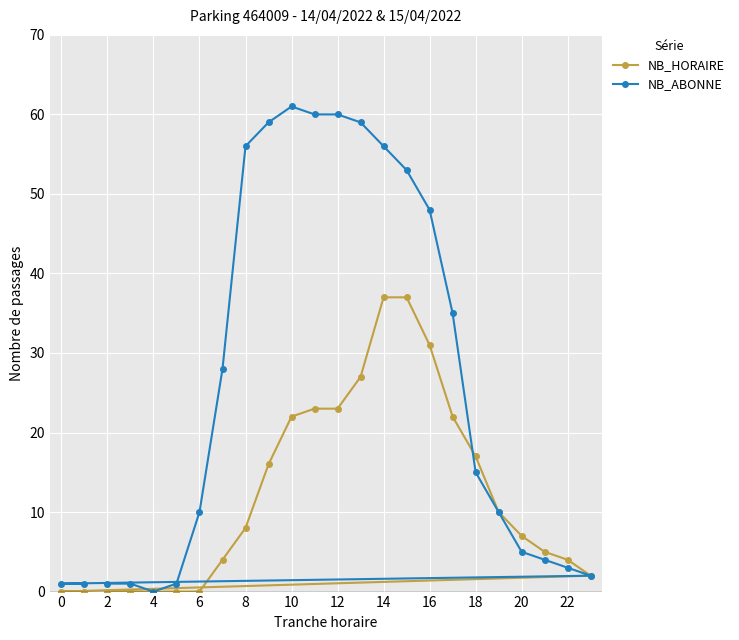

What is the maximum value for NB_ABONNE?

61